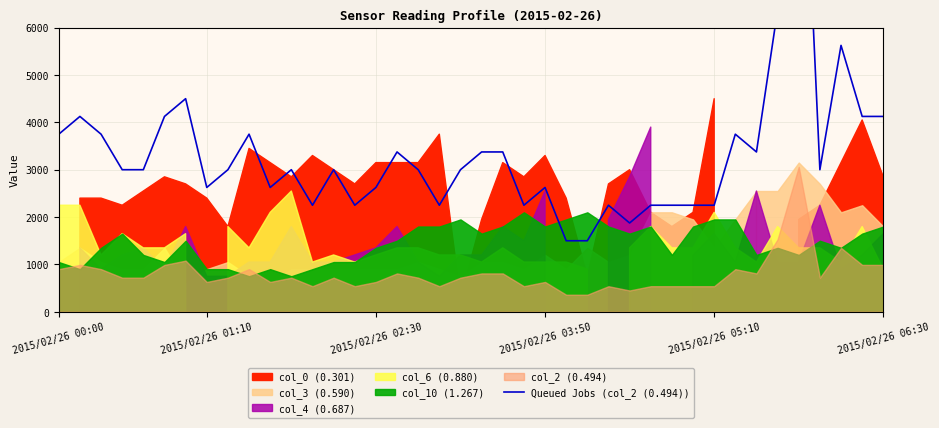

How many interior local valleys (lower than both neighbors) does the data have?

9